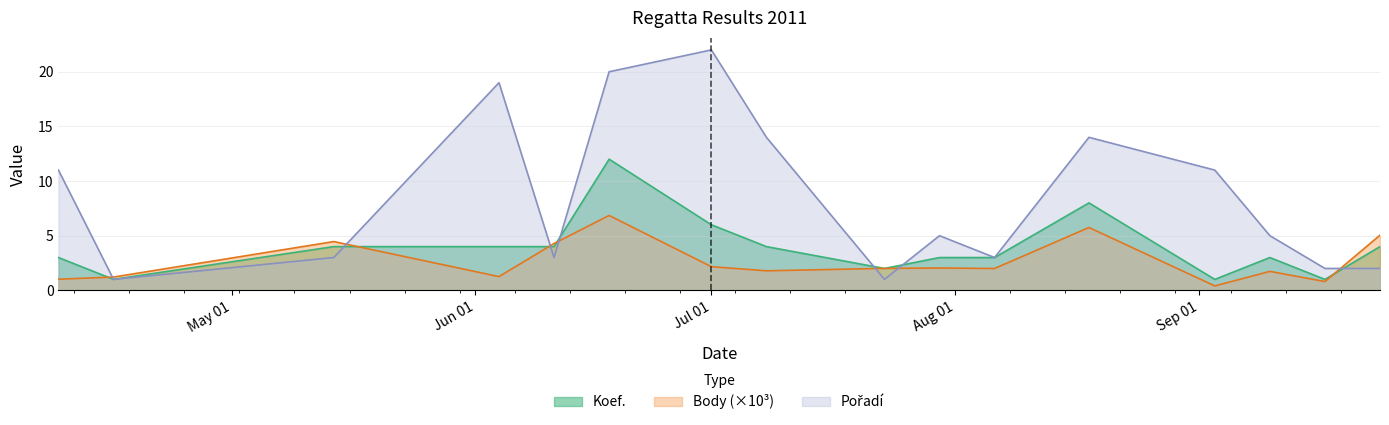

What is the minimum value for Koef.?

1.0